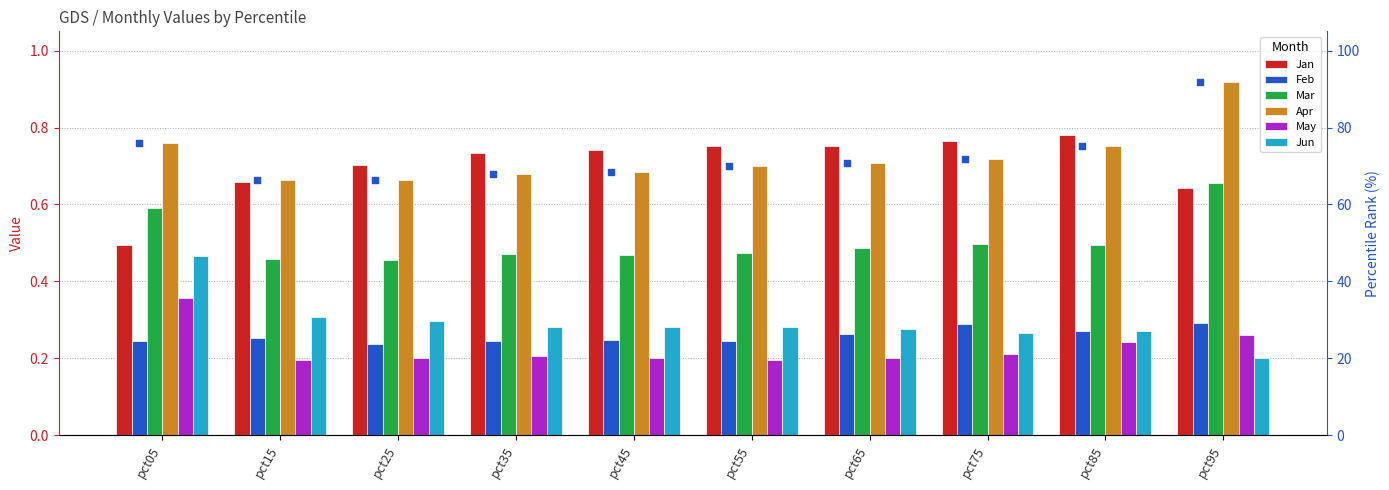

Which series reaches the minimum Y coordinate?

May